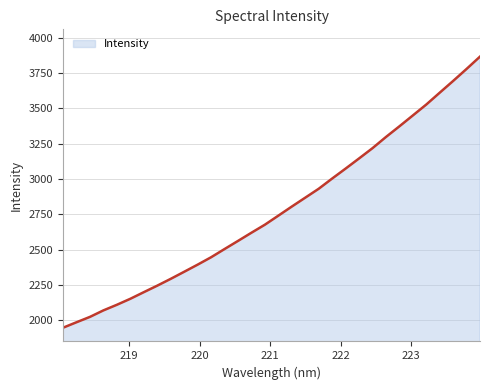

What is the sum of all values?

88955.0